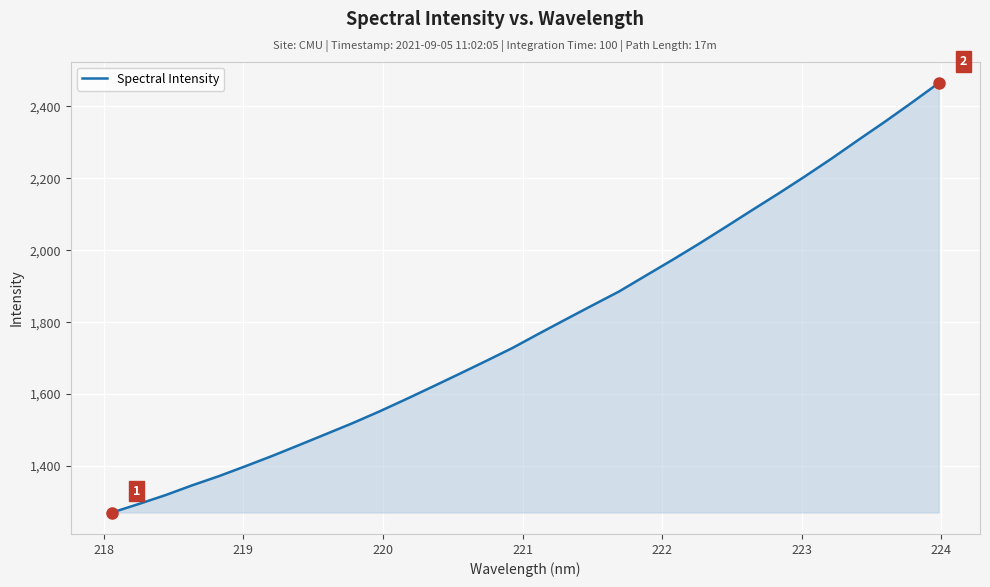

What is the minimum value shown in the chart?

1271.0